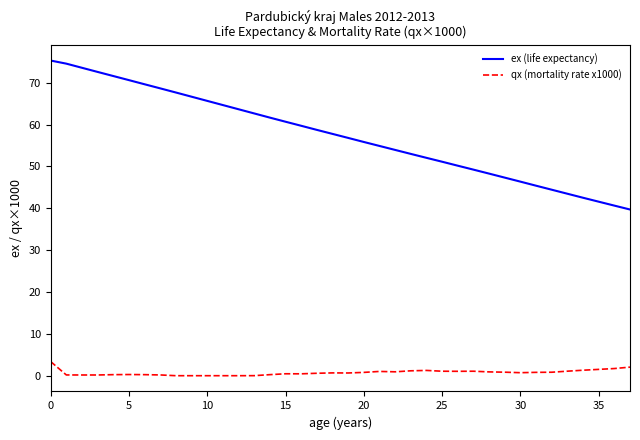

Which series has the largest total across all categories?

ex (life expectancy)